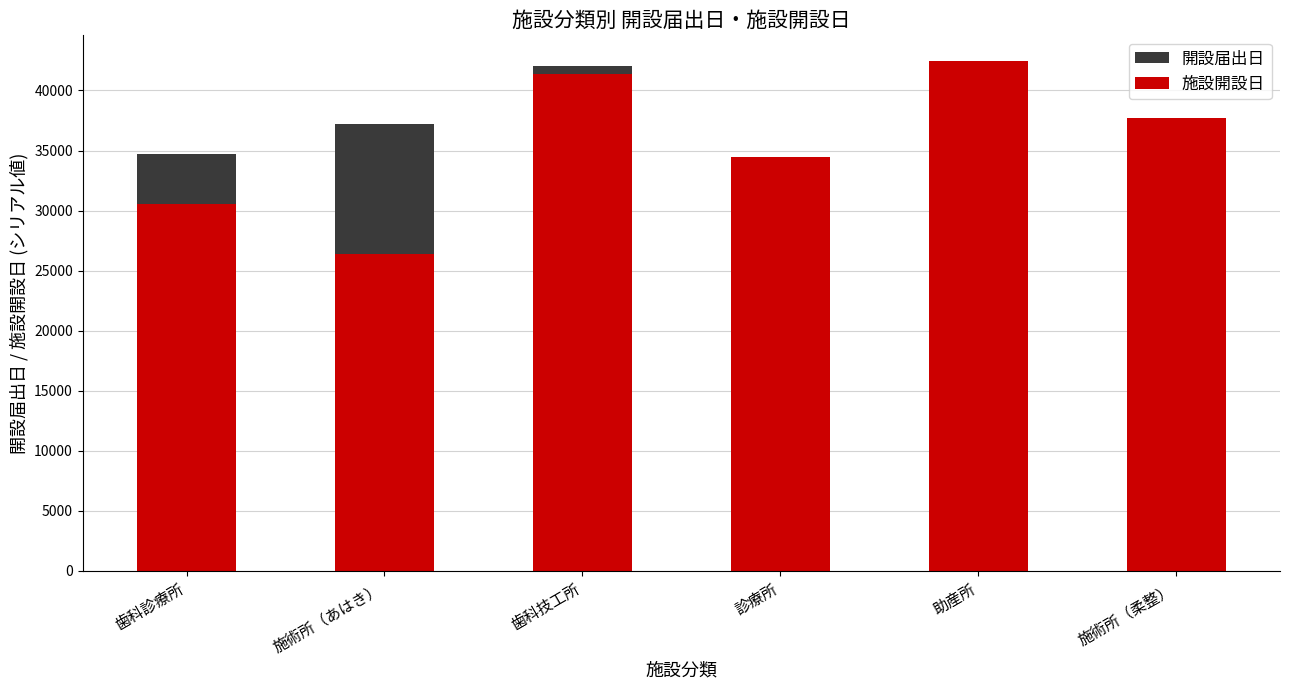

Which series has the largest total across all categories?

開設届出日